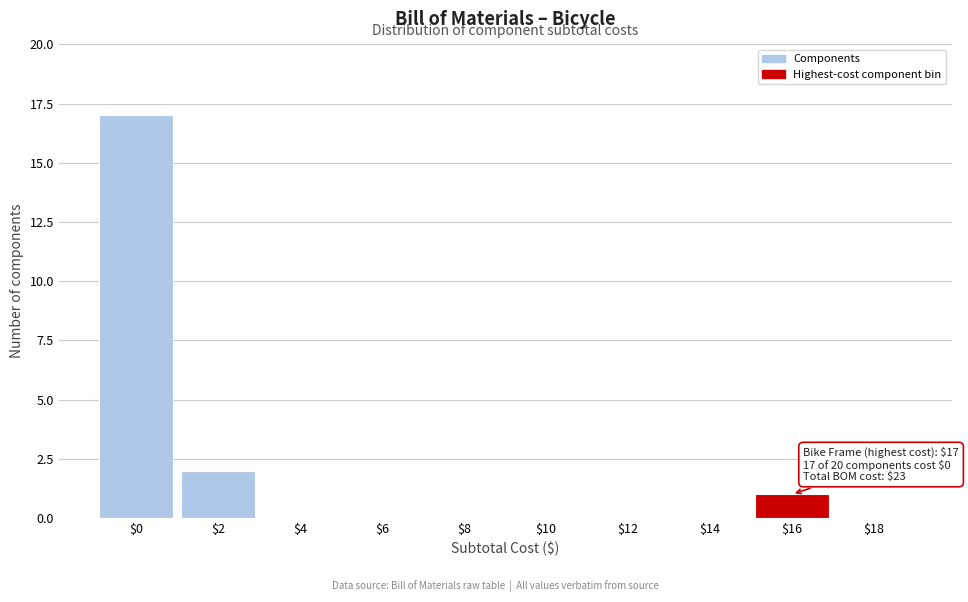

What is the greatest value displayed?

17